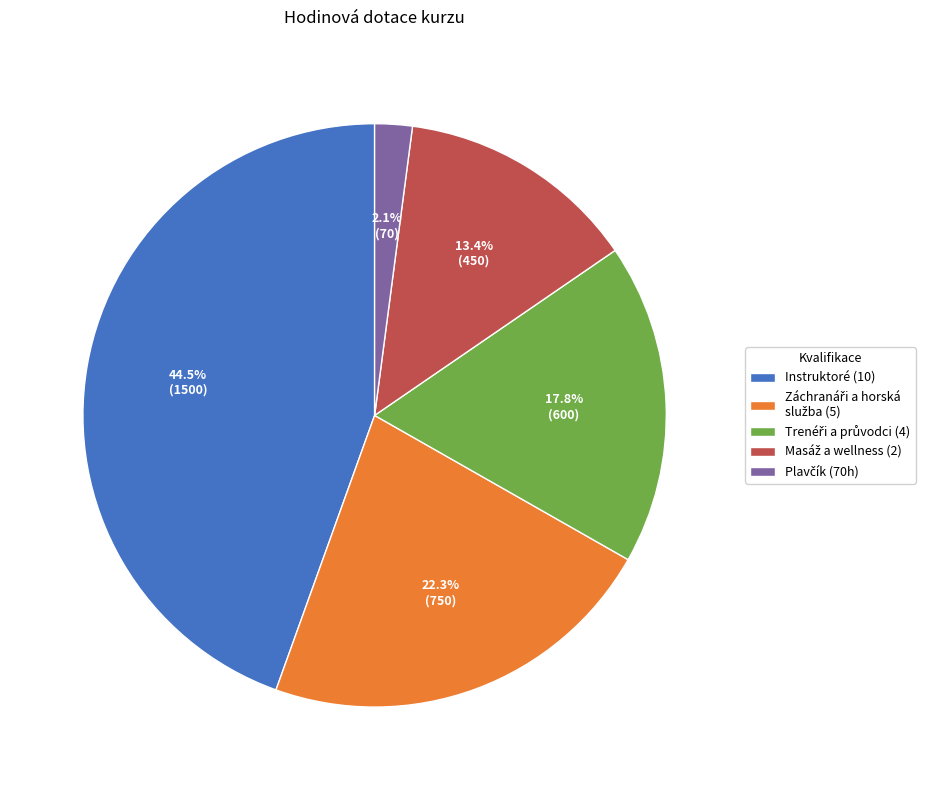

To the nearest percent, what is the average slice percentage?

20%